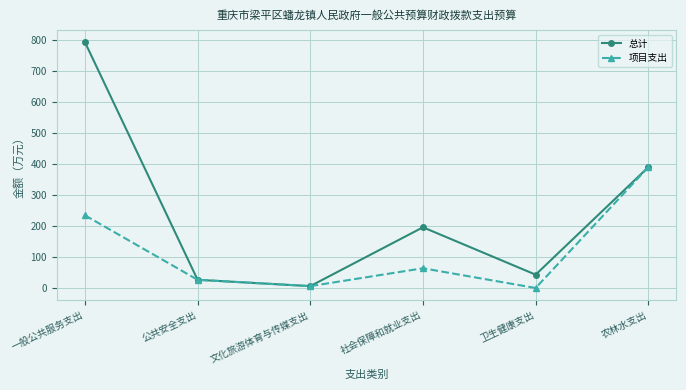

What is the average value of the 总计 series?

242.0